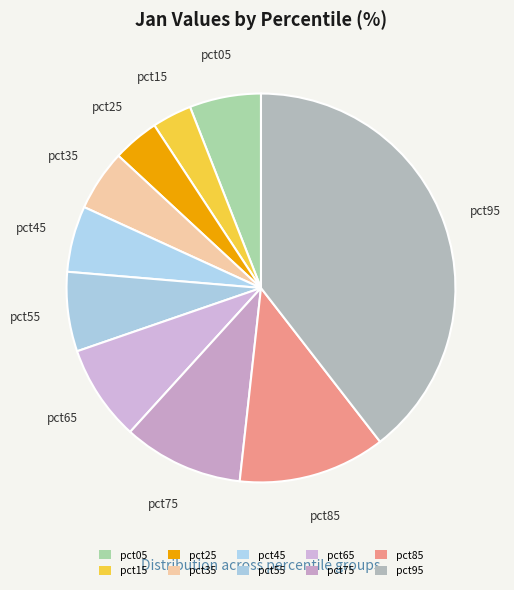

To the nearest percent, what percentage of the pie is pct05?

6%